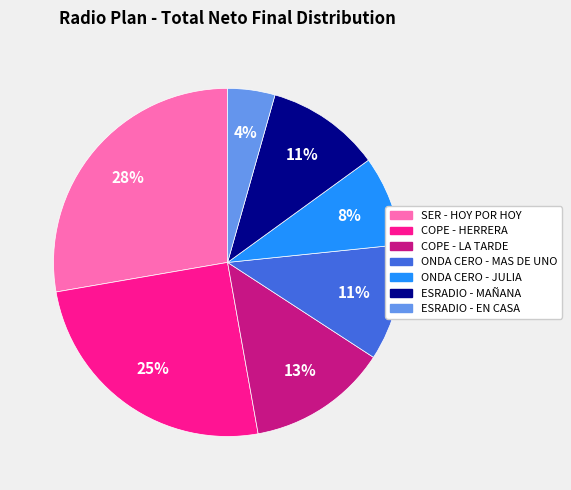

How many slices are in this pie chart?

7